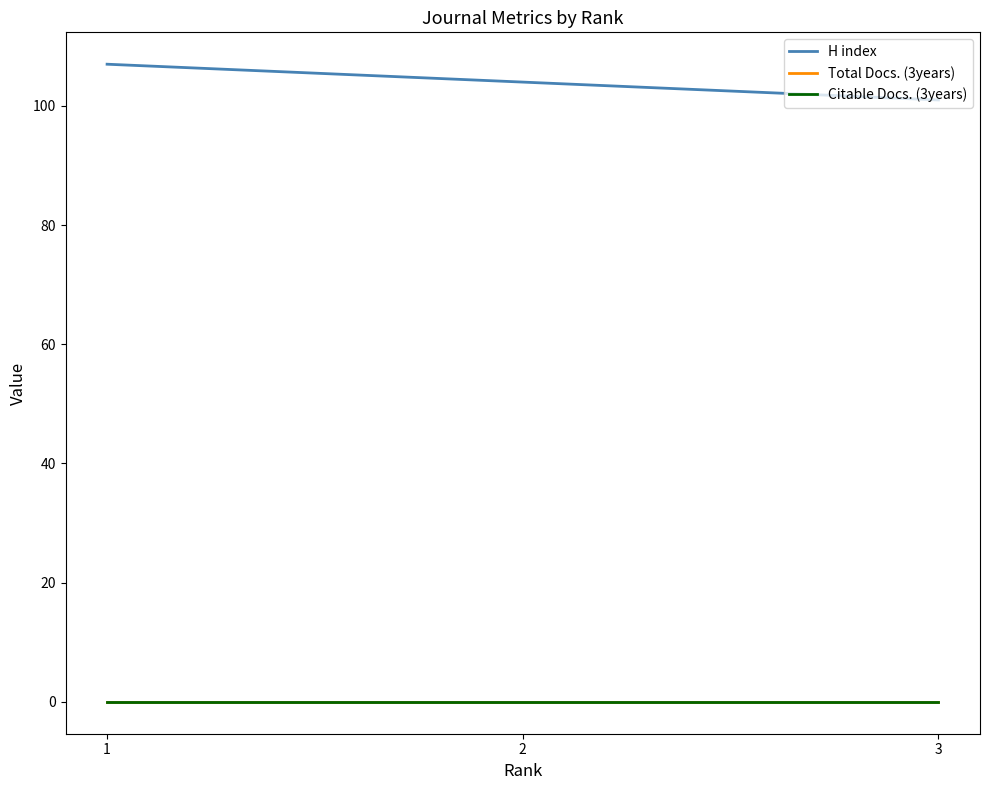

Is this an area chart (filled region under the line)?

No